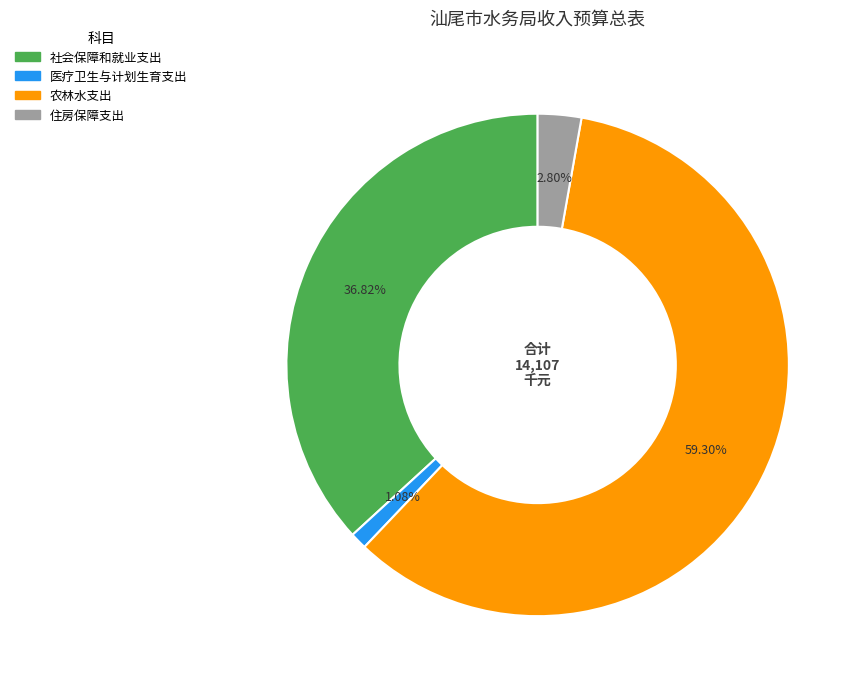

To the nearest percent, what is the difference between the largest and smallest slice percentages?

58%